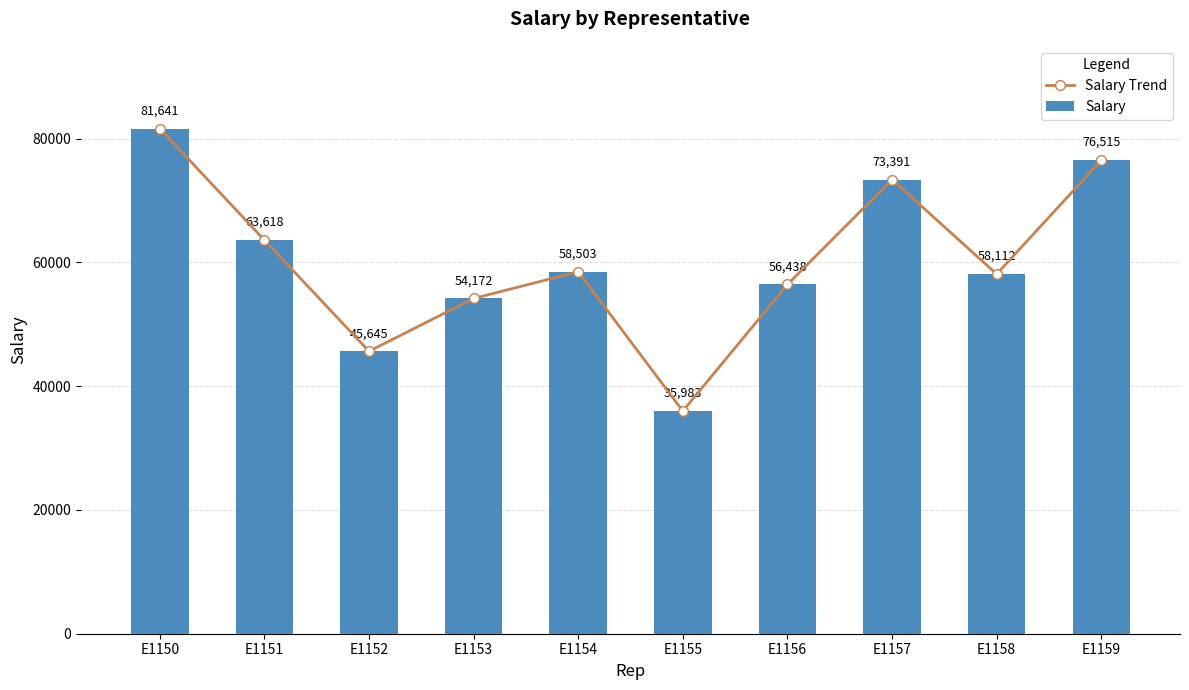

Between E1151 and E1152, which series saw the biggest shift?

Salary Trend